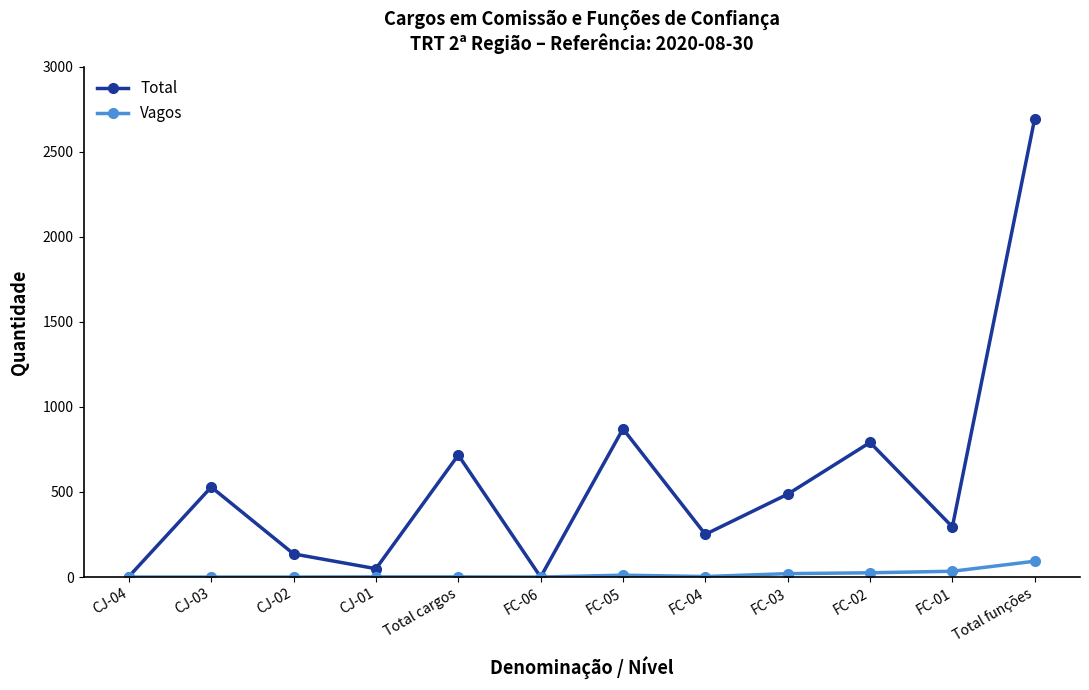

At which category does Total reach its first local peak?

CJ-03